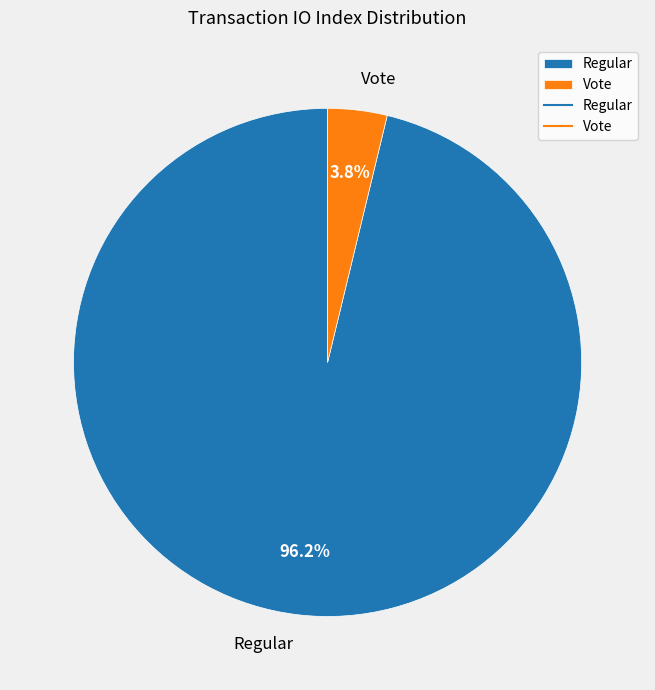

What portion of the pie excludes Regular?

3.8%